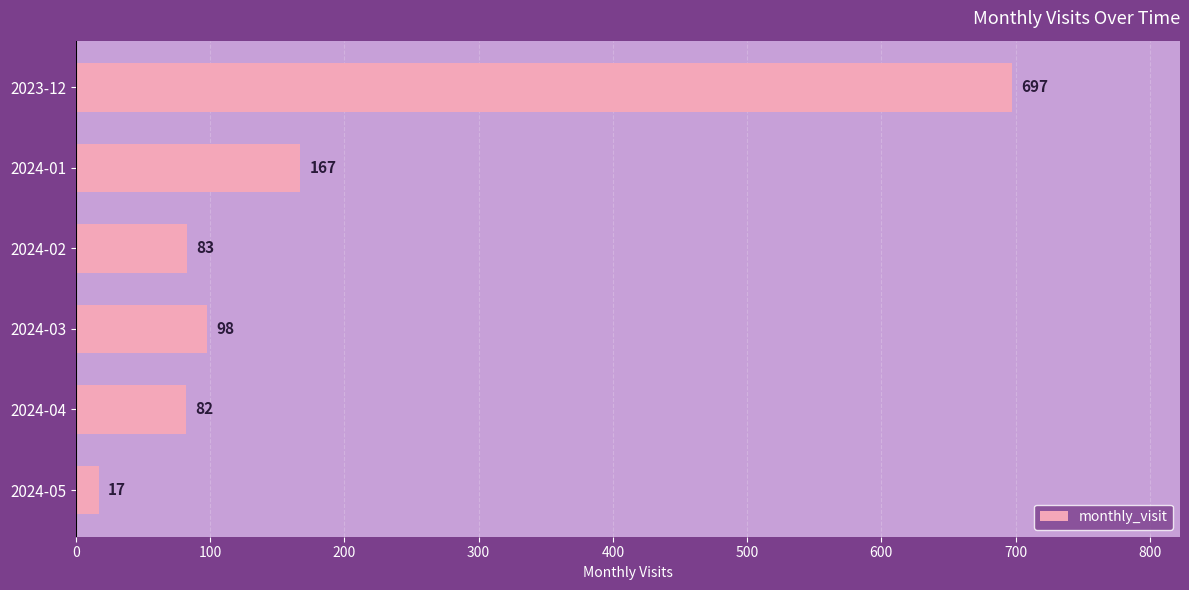

What is the average value?

191